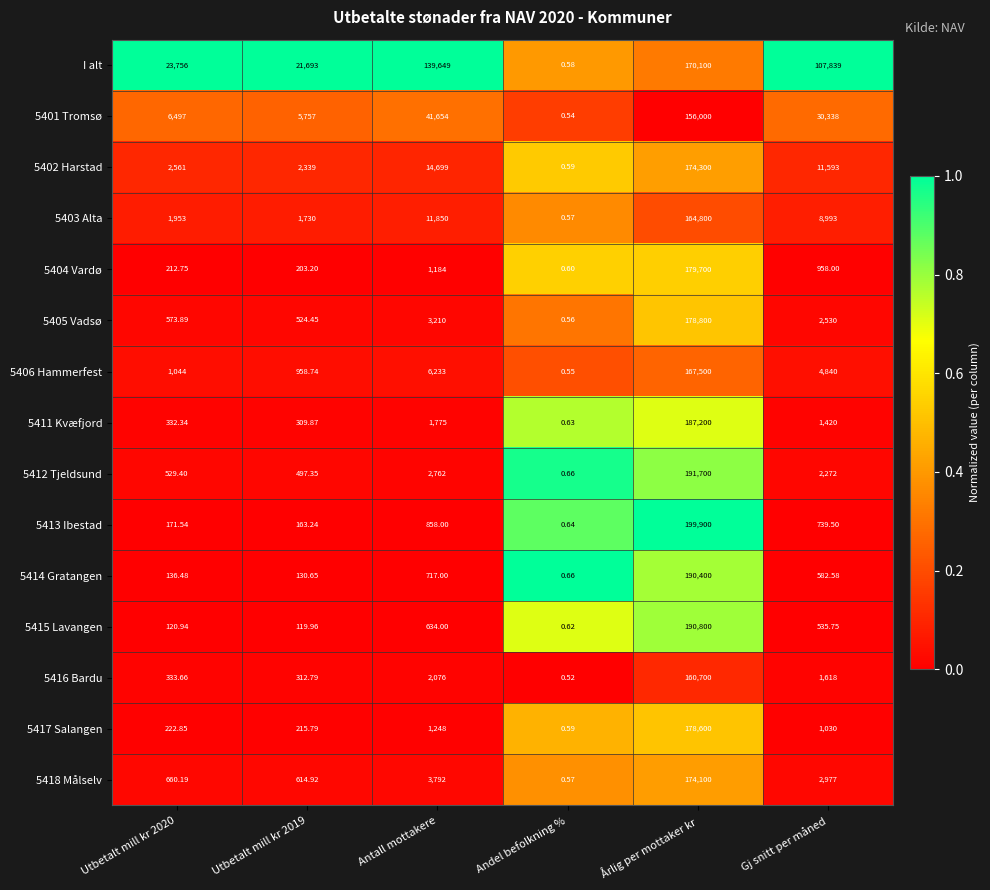

Where does the 5418 Målselv series first go above 2977?

Antall mottakere